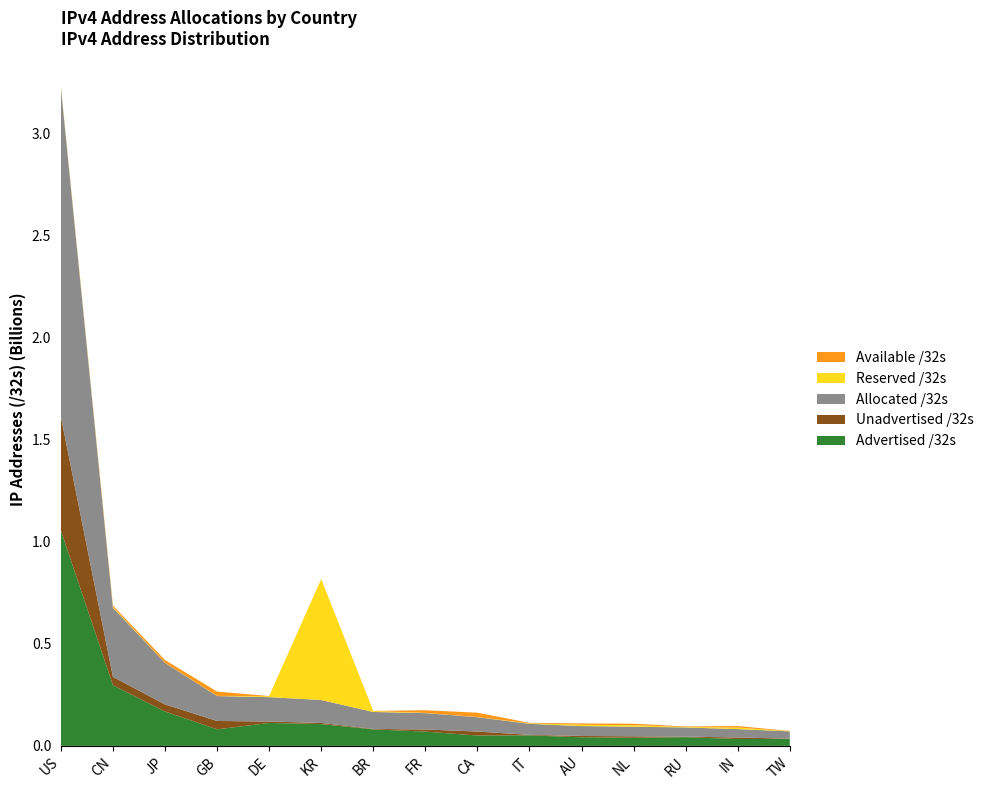

Reading left to right, list all the values displayed in this chart.

Advertised /32s: US=1054979264	CN=297075200	JP=168422788	GB=81051392	DE=112248576	KR=106837440	BR=80965376	FR=69990912	CA=50638592	IT=51591936	AU=41958448	NL=39651872	RU=42681344	IN=33629184	TW=34312704
Unadvertised /32s: US=557866304	CN=41022720	JP=34836860	GB=40970776	DE=7127424	KR=5589568	BR=2097920	FR=10281520	CA=19648000	IT=2413120	AU=6566096	NL=7317696	RU=2438912	IN=7430144	TW=1190656
Allocated /32s: US=1612845568	CN=338097920	JP=203259648	GB=122022168	DE=119376000	KR=112427008	BR=83063296	FR=80272432	CA=70286592	IT=54005056	AU=48524544	NL=46969568	RU=45120256	IN=41059328	TW=35503360
Reserved /32s: US=6348288	CN=4110848	JP=985376	GB=742400	DE=5029120	KR=592708864	BR=5029120	FR=985376	CA=742400	IT=2413120	AU=6566096	NL=7317696	RU=2438912	IN=7430144	TW=1190656
Available /32s: US=0	CN=7179520	JP=13165352	GB=21276416	DE=315392	KR=80128	BR=315392	FR=13165352	CA=21276416	IT=2413120	AU=6566096	NL=7317696	RU=2438912	IN=7430144	TW=1190656